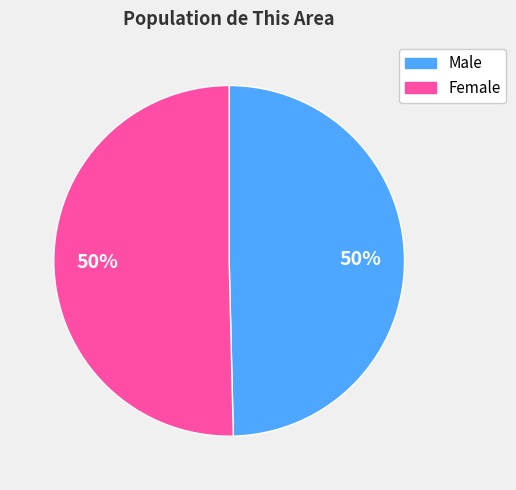

Combined, do Male and Female account for over 50%?

Yes